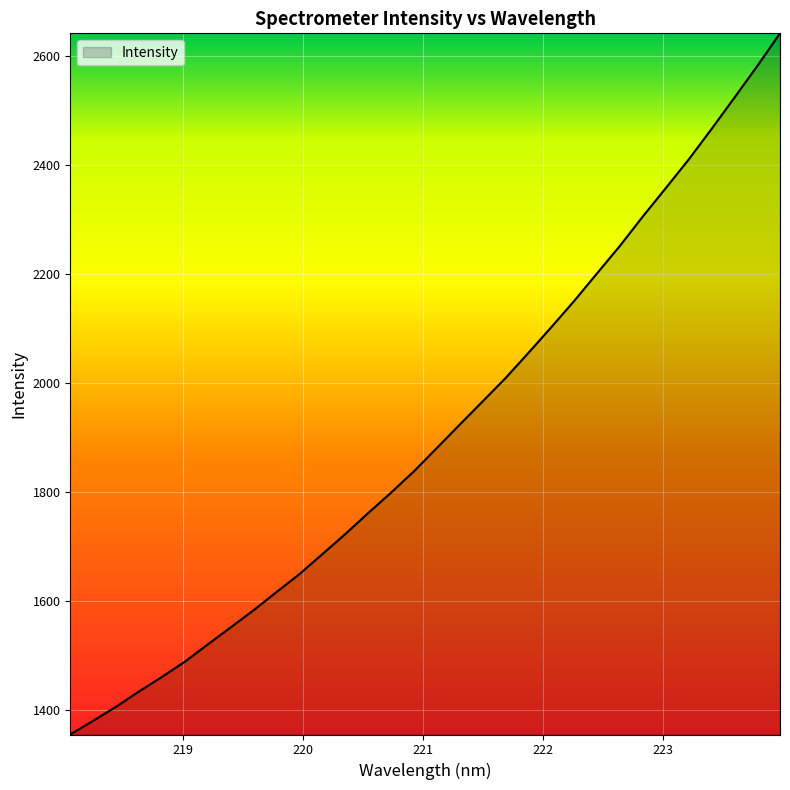

What is the difference between the maximum and minimum values?

1285.3